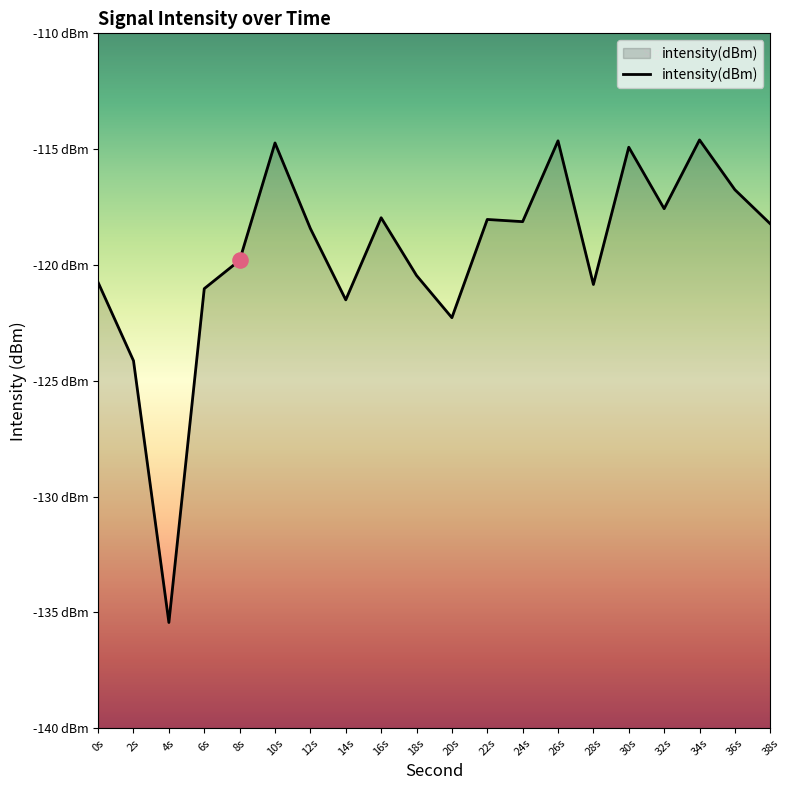

Between 26s and 32s, which is larger?

26s